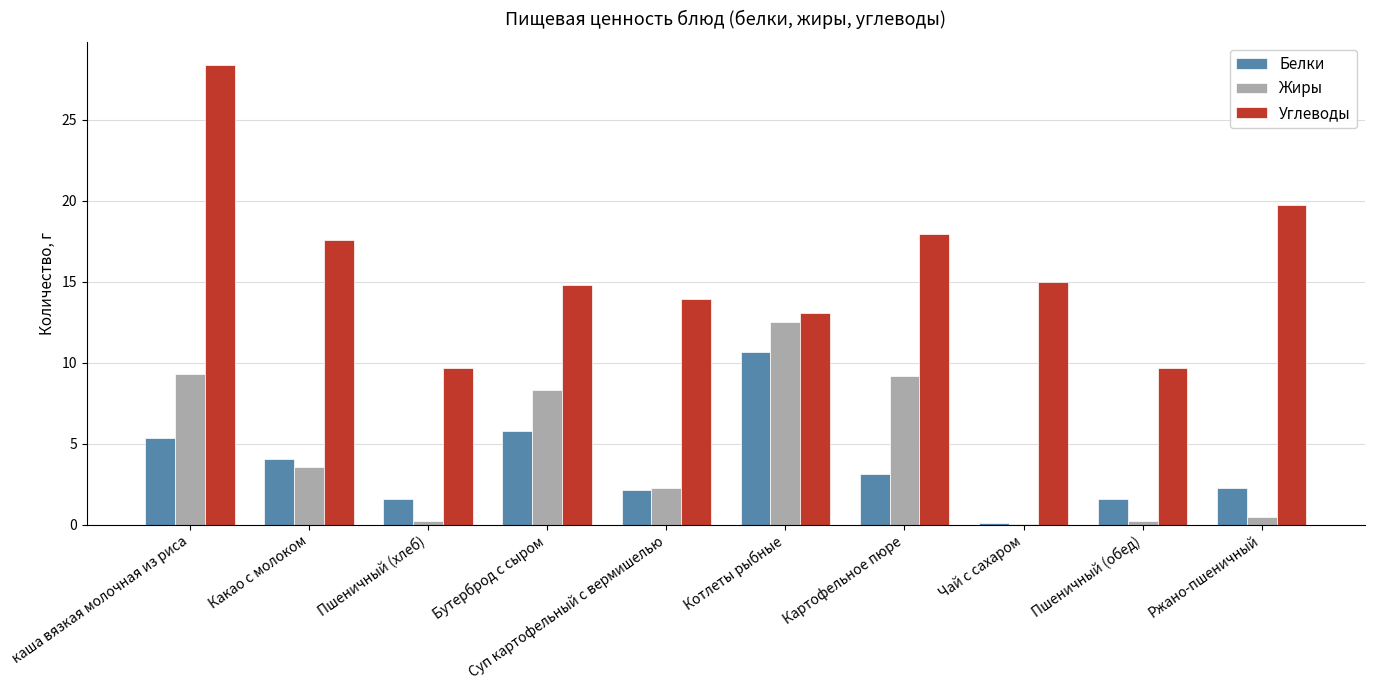

What is the sum of the Жиры values at Картофельное пюре and Бутерброд с сыром?

17.5